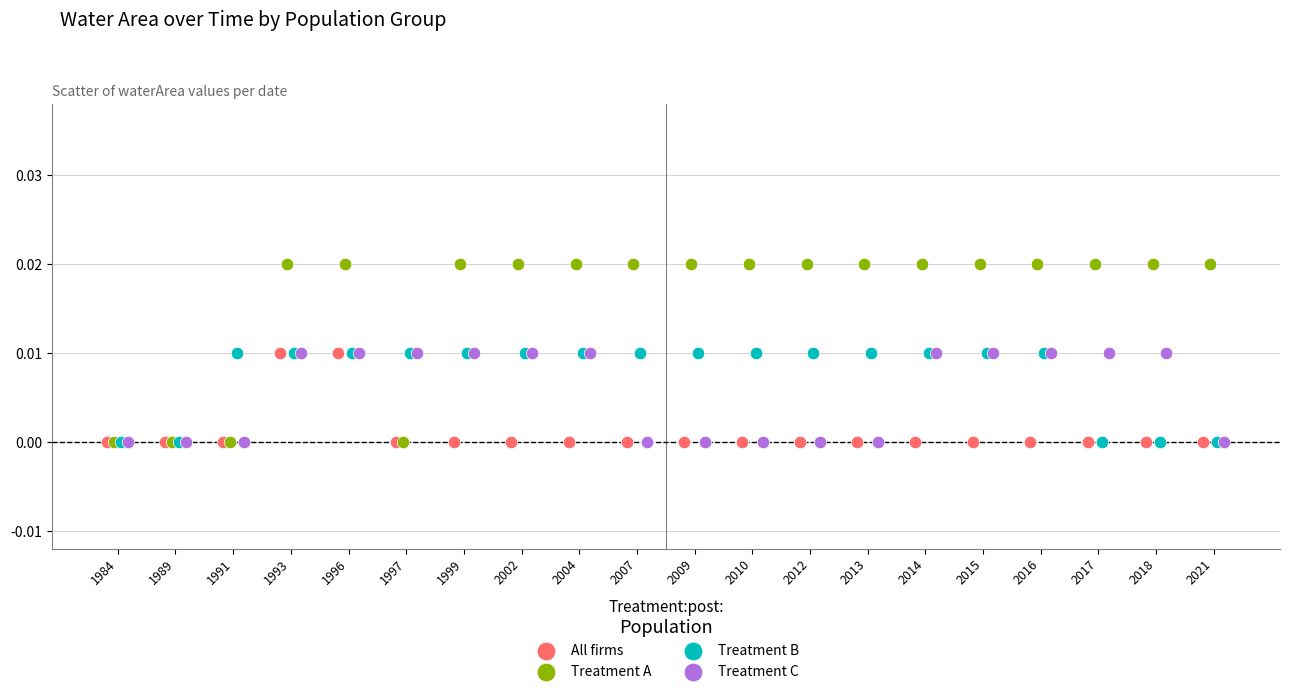

Which series has the widest spread of Y values?

Treatment A